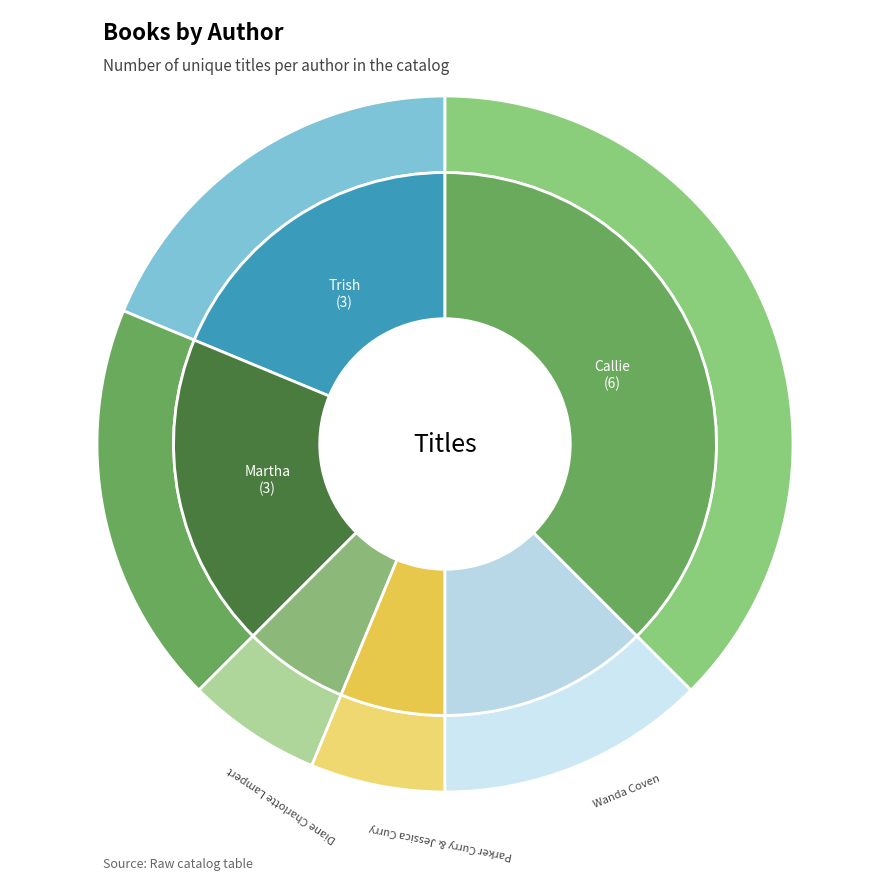

Does Diane Charlotte Lampert represent more than half of the total?

No